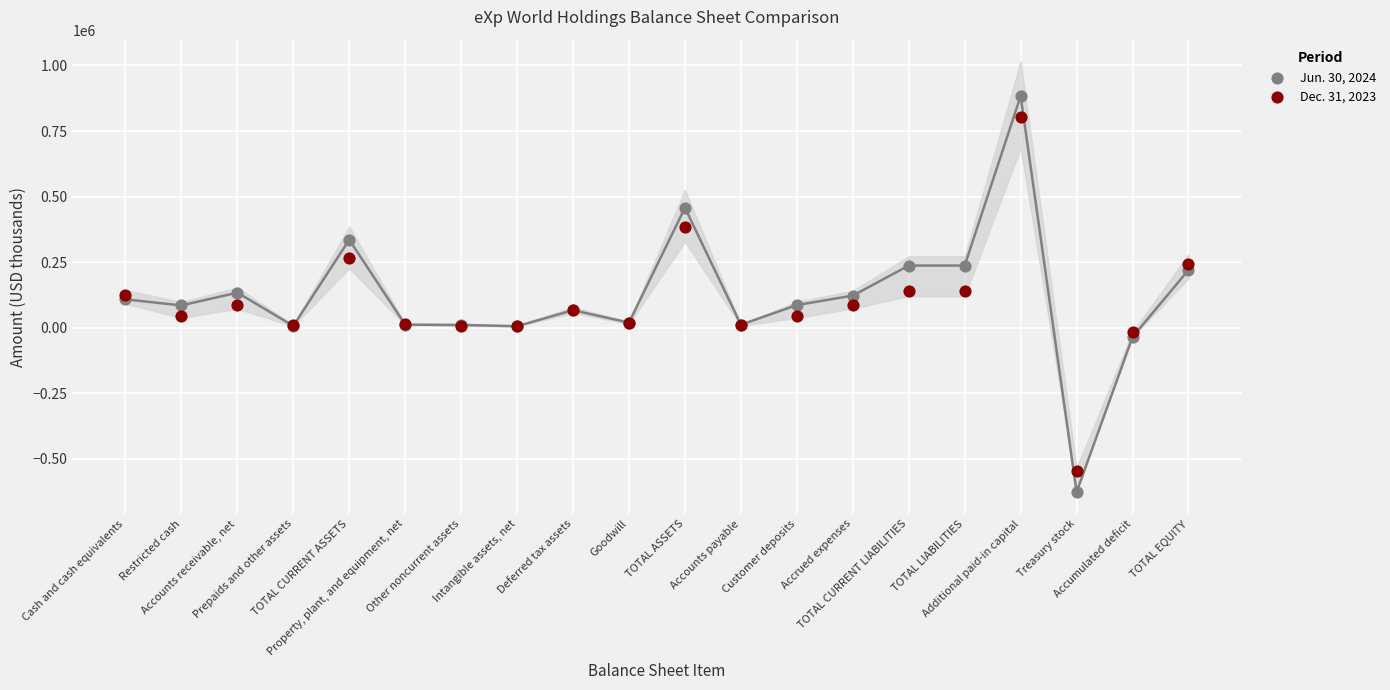

Which series contains the lowest Y value?

Jun. 30, 2024